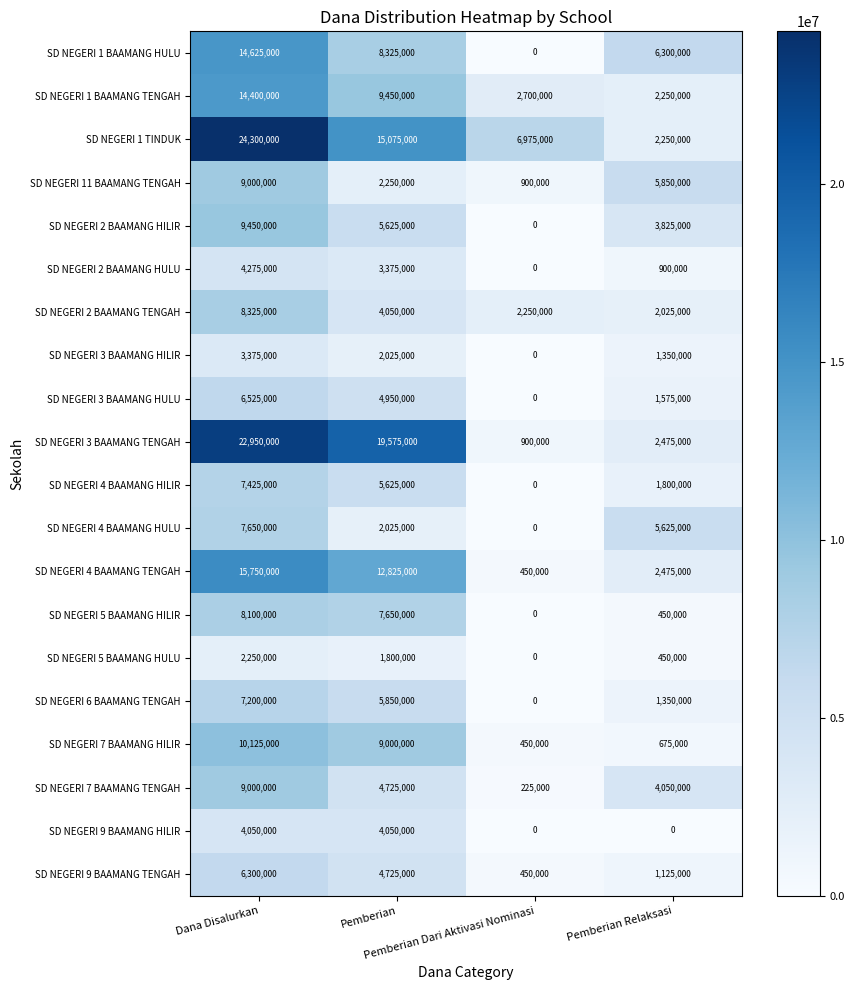

Count the SD NEGERI 4 BAAMANG HULU values in the range 2025000 to 7650000.

3